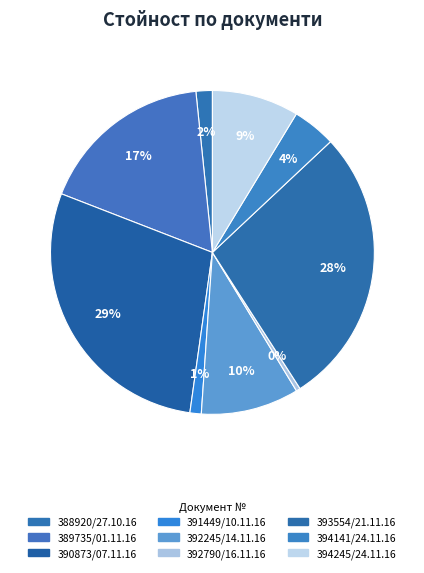

Which category has the biggest portion of the pie?

390873/07.11.16